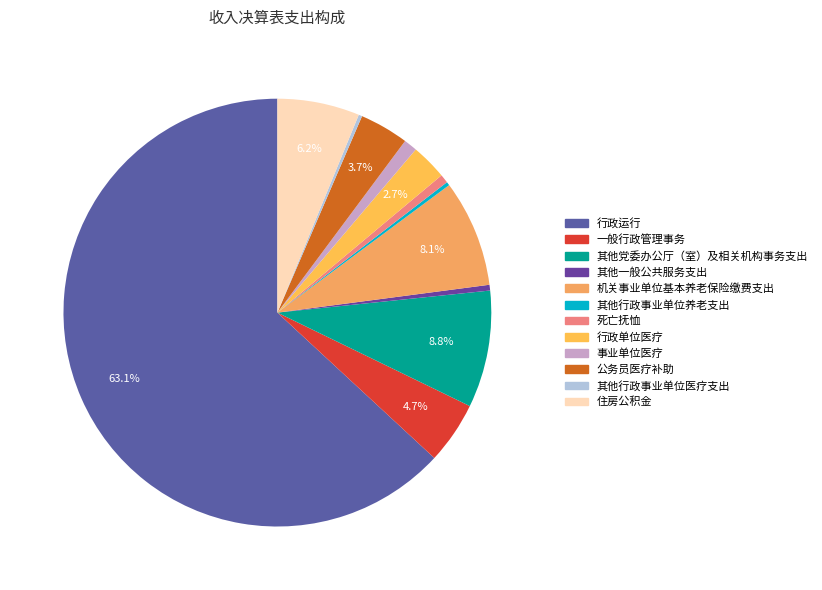

Which slice is the smallest?

其他行政事业单位医疗支出